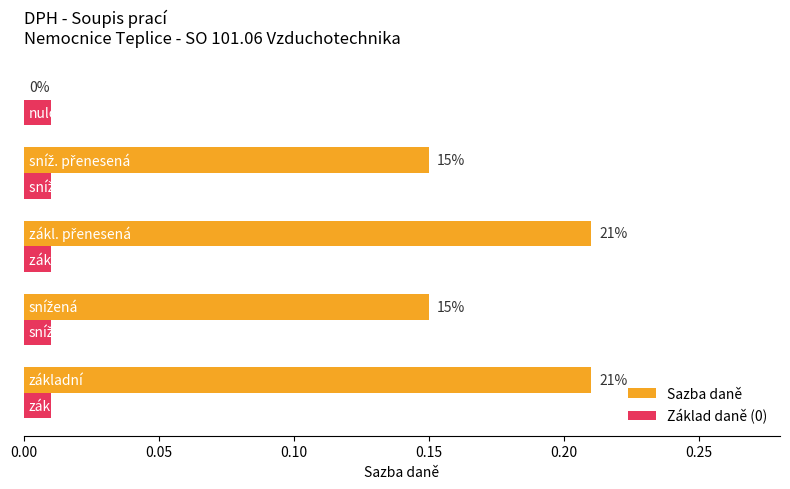

Which series has the largest range (max minus min)?

Sazba daně